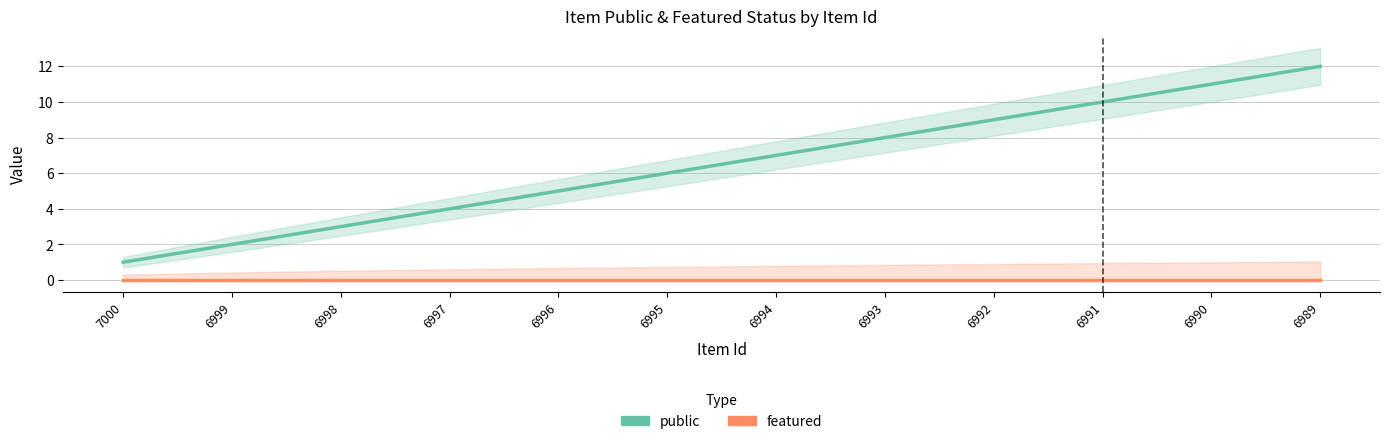

Which series has the largest total across all categories?

public